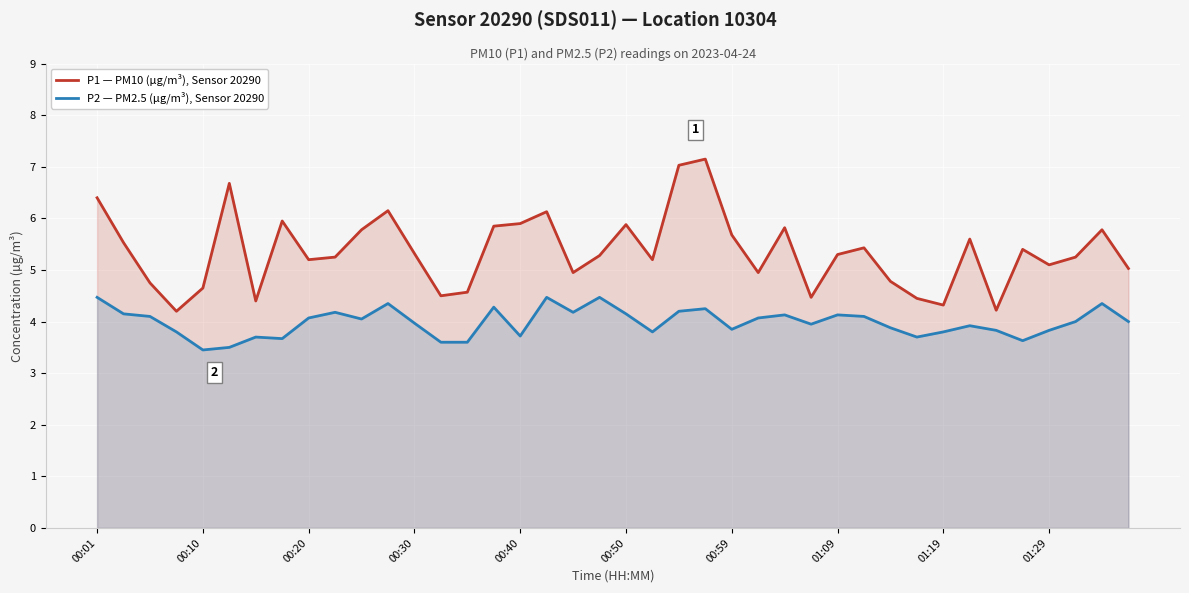

List the series in order of their overall mean, lowest first.

P2 — PM2.5 (µg/m³), Sensor 20290, P1 — PM10 (µg/m³), Sensor 20290